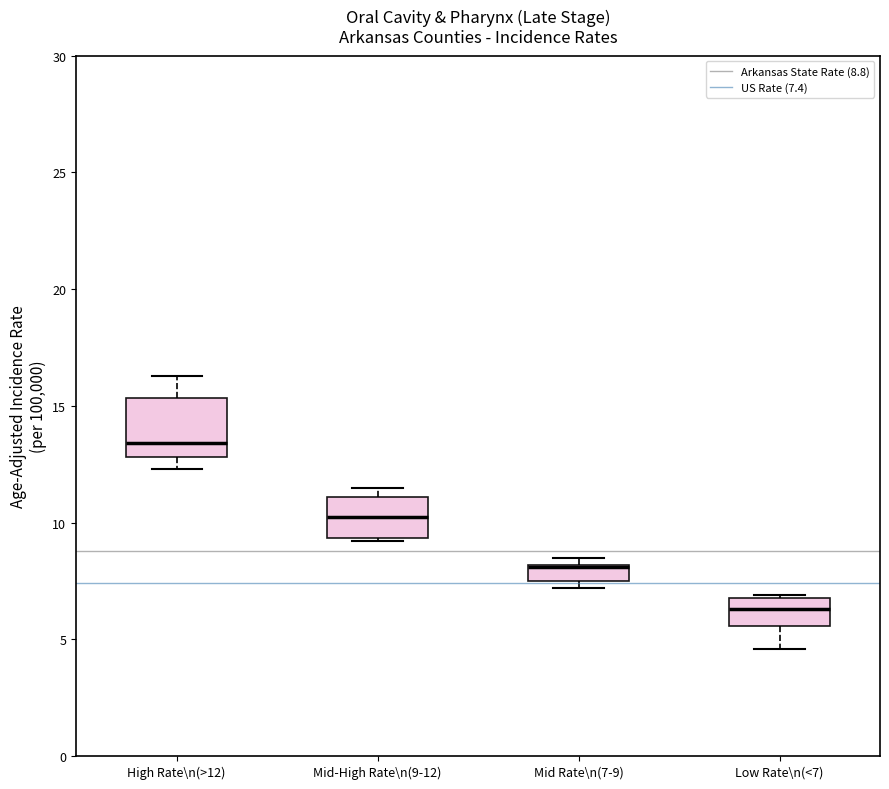

Comparing the boxes themselves (not the whiskers), which one is the tallest?

High Rate\n(>12)